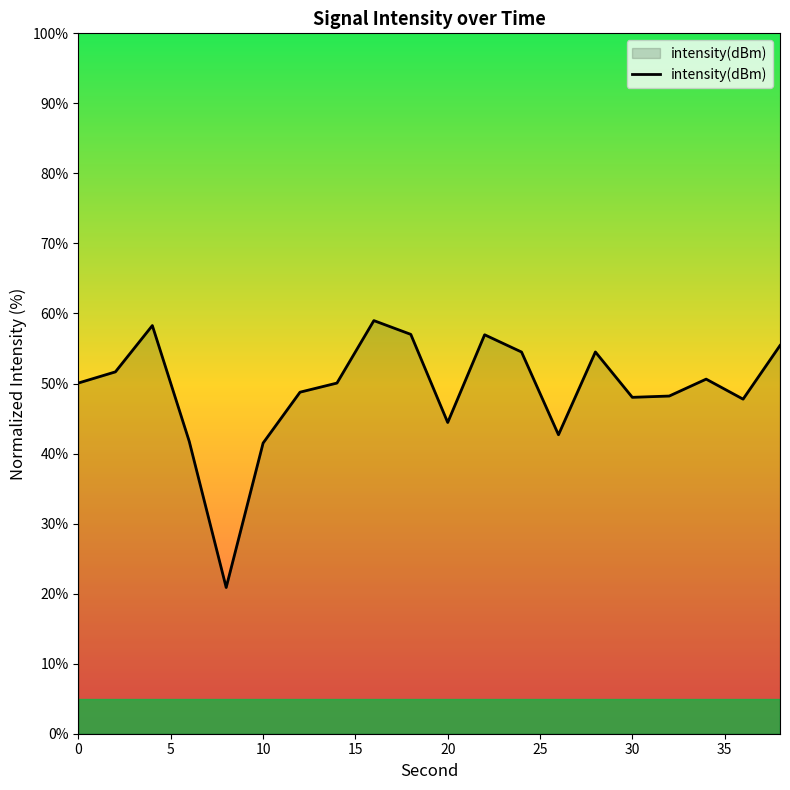

What is the maximum value shown in the chart?

59.0